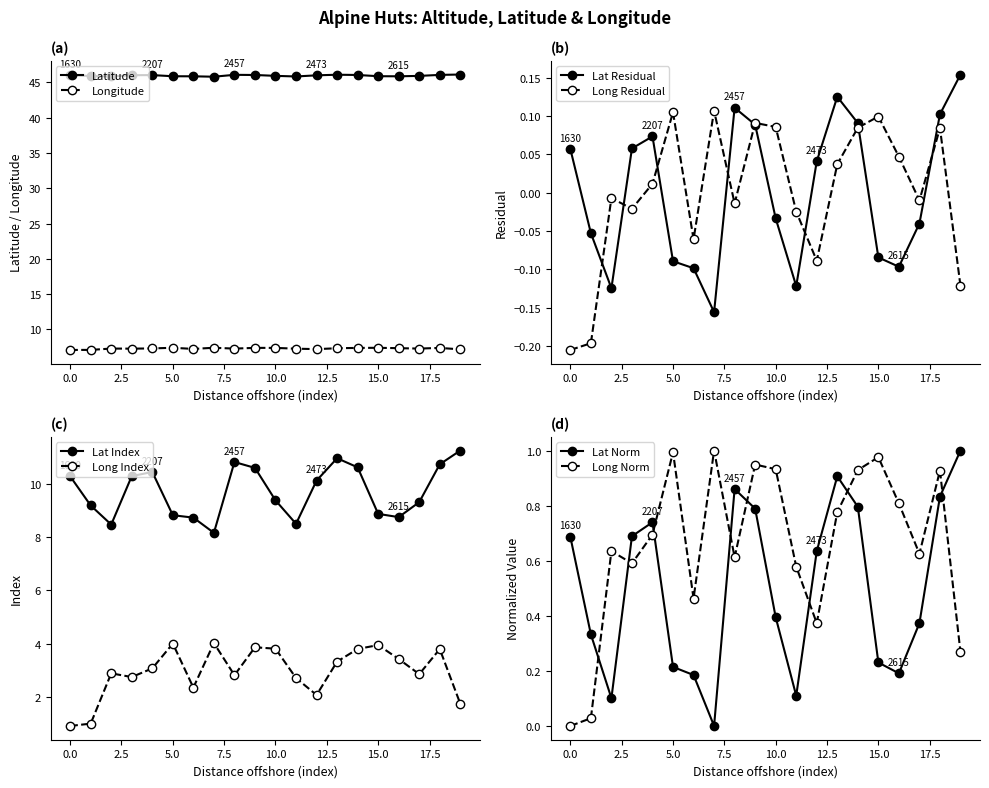

True or false: Long has more than 1 points higher than both neighbors.

True